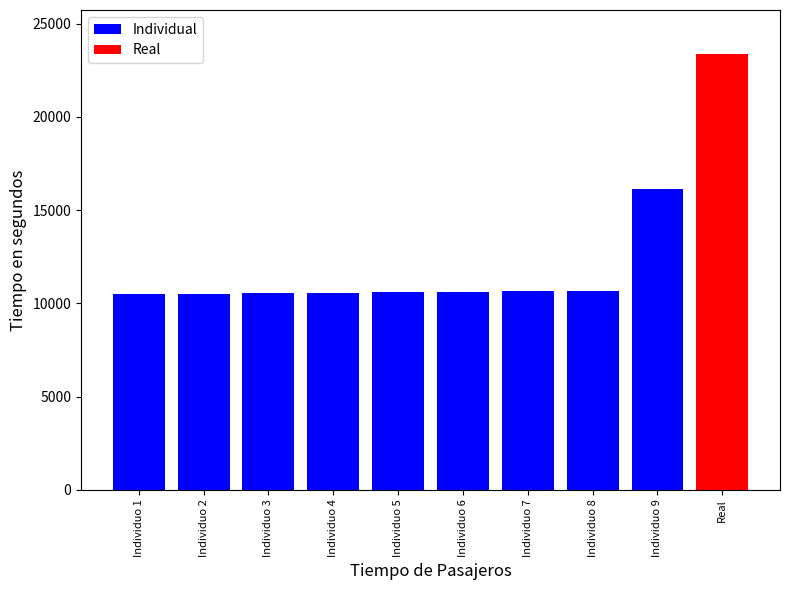

Does the chart contain stacked bars?

No